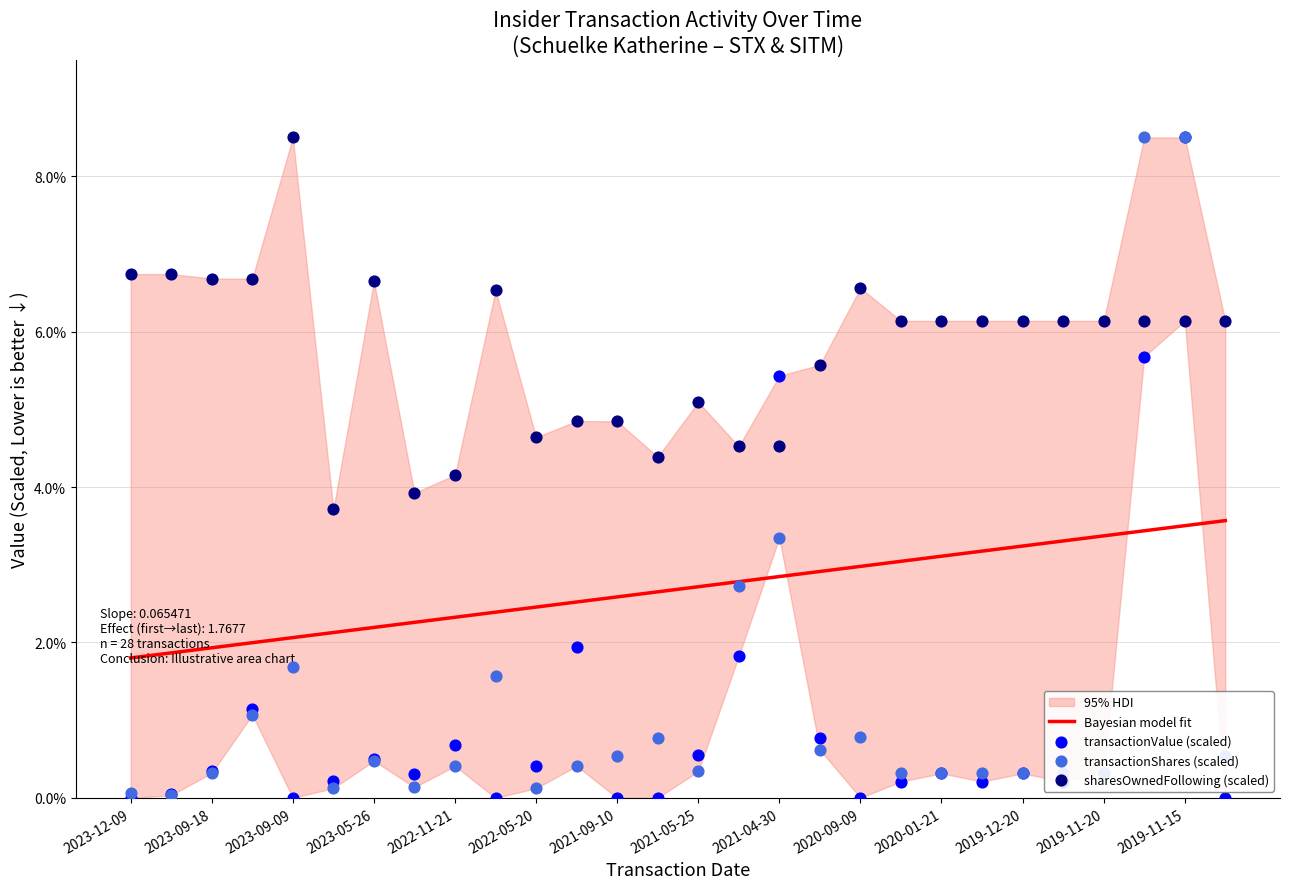

The Bayesian model fit series shows 3.9 at 2023-05-26. True or false?

False